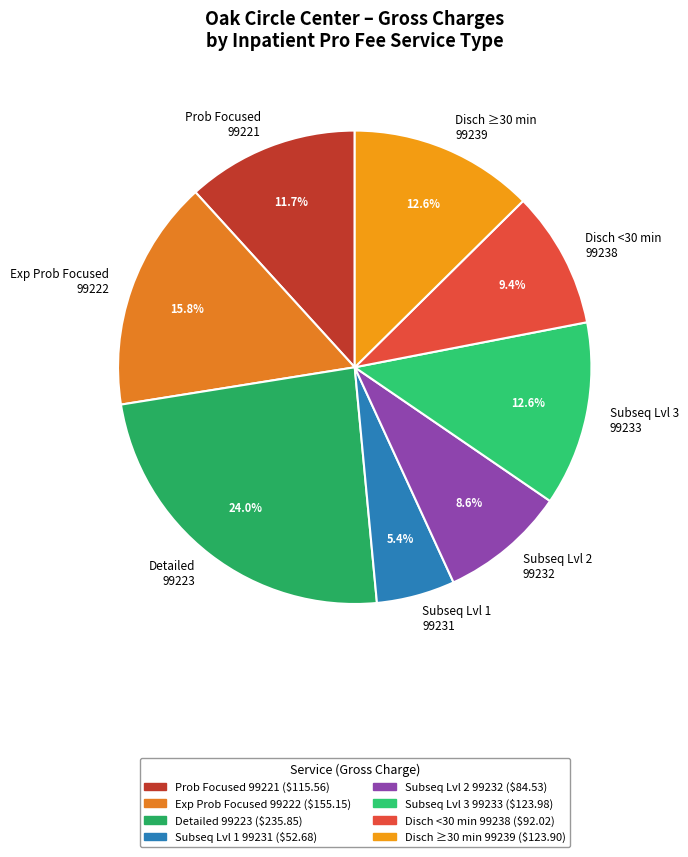

What is the total percentage of Detailed 99223 and Disch ≥30 min 99239?

36.6%